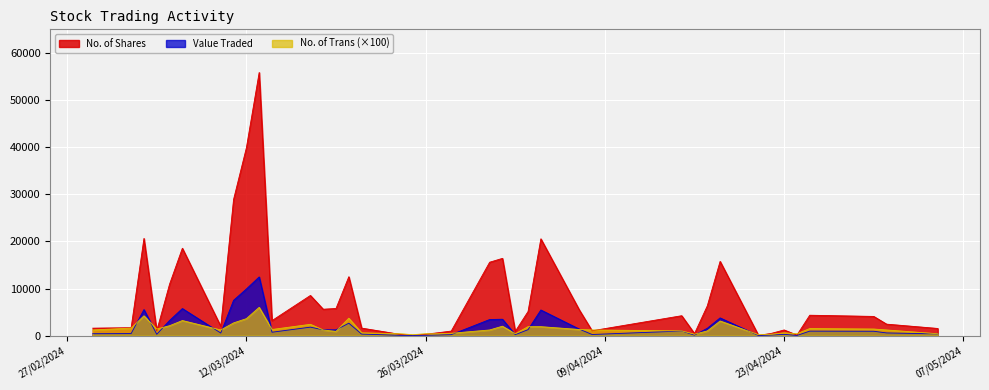

Reading left to right, list all the values displayed in this chart.

Value Traded: 05/05/2024=365	01/05/2024=571	30/04/2024=927	25/04/2024=953	24/04/2024=28	23/04/2024=275	22/04/2024=109	21/04/2024=12	18/04/2024=3760	17/04/2024=1557	16/04/2024=100	15/04/2024=972	08/04/2024=240	07/04/2024=1385	04/04/2024=5441	03/04/2024=1263	02/04/2024=201	01/04/2024=3482	31/03/2024=3417	28/03/2024=203	27/03/2024=129	26/03/2024=62	25/03/2024=14	24/03/2024=56	21/03/2024=335	20/03/2024=2634	19/03/2024=1217	18/03/2024=1233	17/03/2024=1799	14/03/2024=720	13/03/2024=12456	12/03/2024=9900	11/03/2024=7491	10/03/2024=550	07/03/2024=5746	06/03/2024=3213	05/03/2024=280	04/03/2024=5525	03/03/2024=436	29/02/2024=409
No. of Shares: 05/05/2024=1520	01/05/2024=2438	30/04/2024=4075	25/04/2024=4329	24/04/2024=121	23/04/2024=1202	22/04/2024=475	21/04/2024=50	18/04/2024=15756	17/04/2024=6318	16/04/2024=435	15/04/2024=4224	08/04/2024=1030	07/04/2024=5466	04/04/2024=20543	03/04/2024=5120	02/04/2024=900	01/04/2024=16394	31/03/2024=15579	28/03/2024=967	27/03/2024=620	26/03/2024=294	25/03/2024=66	24/03/2024=270	21/03/2024=1600	20/03/2024=12497	19/03/2024=5760	18/03/2024=5604	17/03/2024=8523	14/03/2024=3187	13/03/2024=55843	12/03/2024=39853	11/03/2024=28902	10/03/2024=1980	07/03/2024=18543	06/03/2024=10918	05/03/2024=1026	04/03/2024=20624	03/03/2024=1682	29/02/2024=1582
No. of Trans: 05/05/2024=4	01/05/2024=12	30/04/2024=14	25/04/2024=15	24/04/2024=4	23/04/2024=6	22/04/2024=3	21/04/2024=2	18/04/2024=31	17/04/2024=10	16/04/2024=3	15/04/2024=10	08/04/2024=12	07/04/2024=13	04/04/2024=19	03/04/2024=19	02/04/2024=4	01/04/2024=20	31/03/2024=12	28/03/2024=5	27/03/2024=4	26/03/2024=4	25/03/2024=2	24/03/2024=4	21/03/2024=6	20/03/2024=37	19/03/2024=9	18/03/2024=12	17/03/2024=24	14/03/2024=13	13/03/2024=60	12/03/2024=36	11/03/2024=27	10/03/2024=12	07/03/2024=32	06/03/2024=21	05/03/2024=14	04/03/2024=42	03/03/2024=16	29/02/2024=12